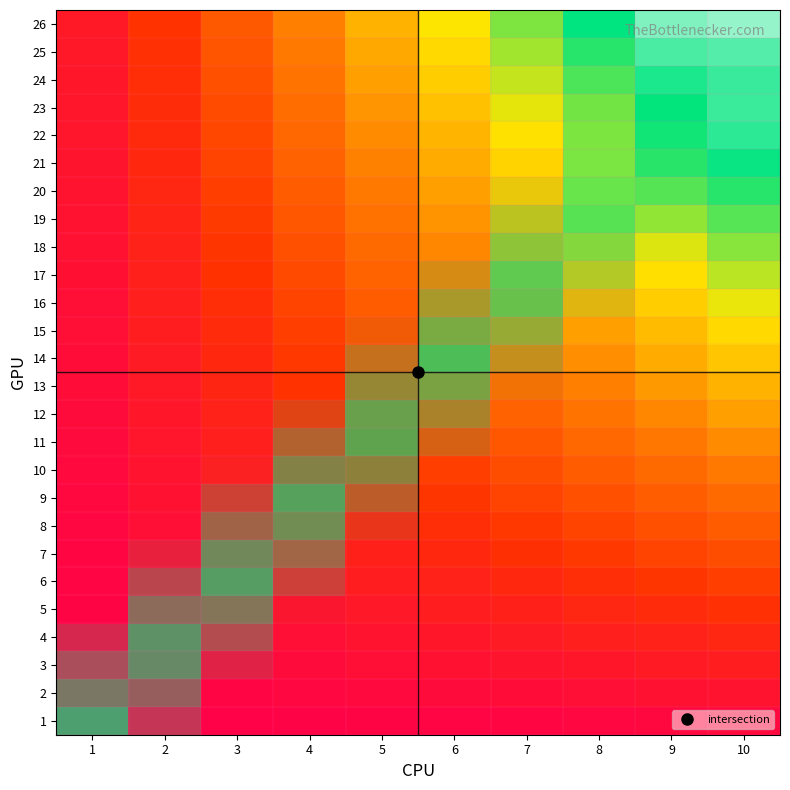

How many data points in 12 are above 0?

3